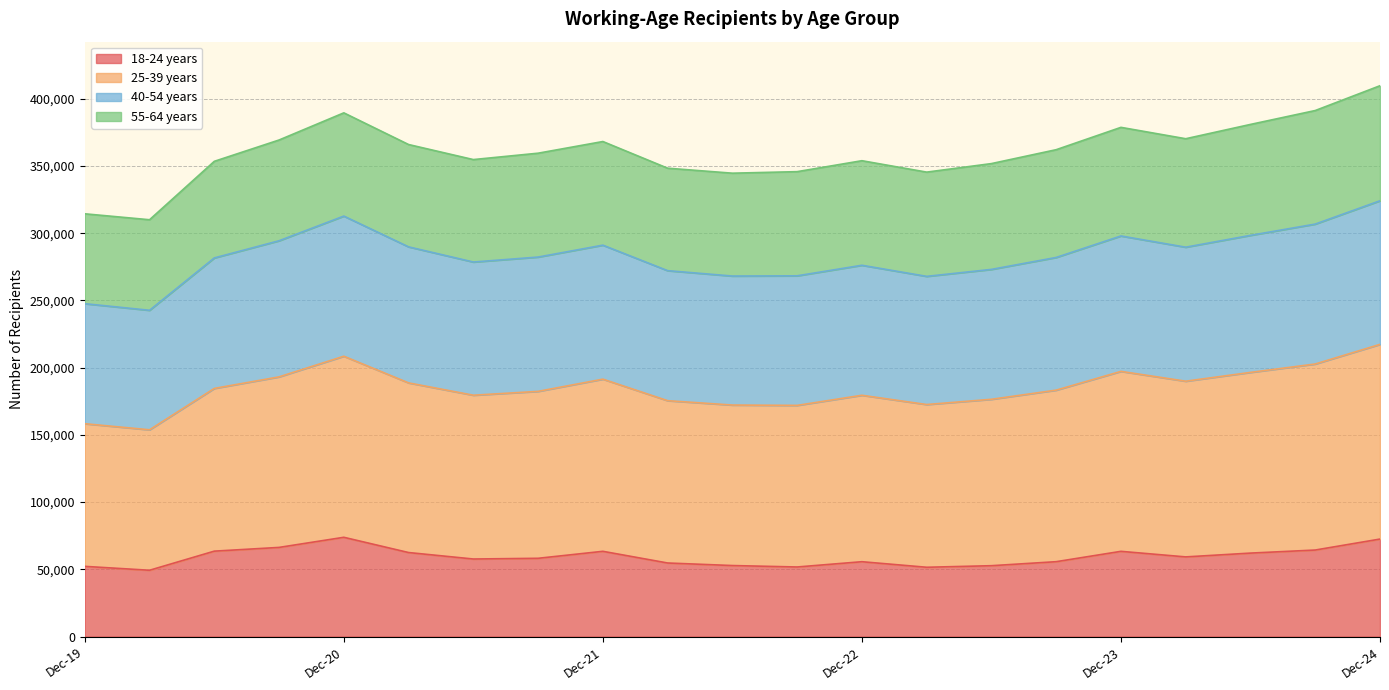

At which category is the sum across all series the highest?

Dec-24